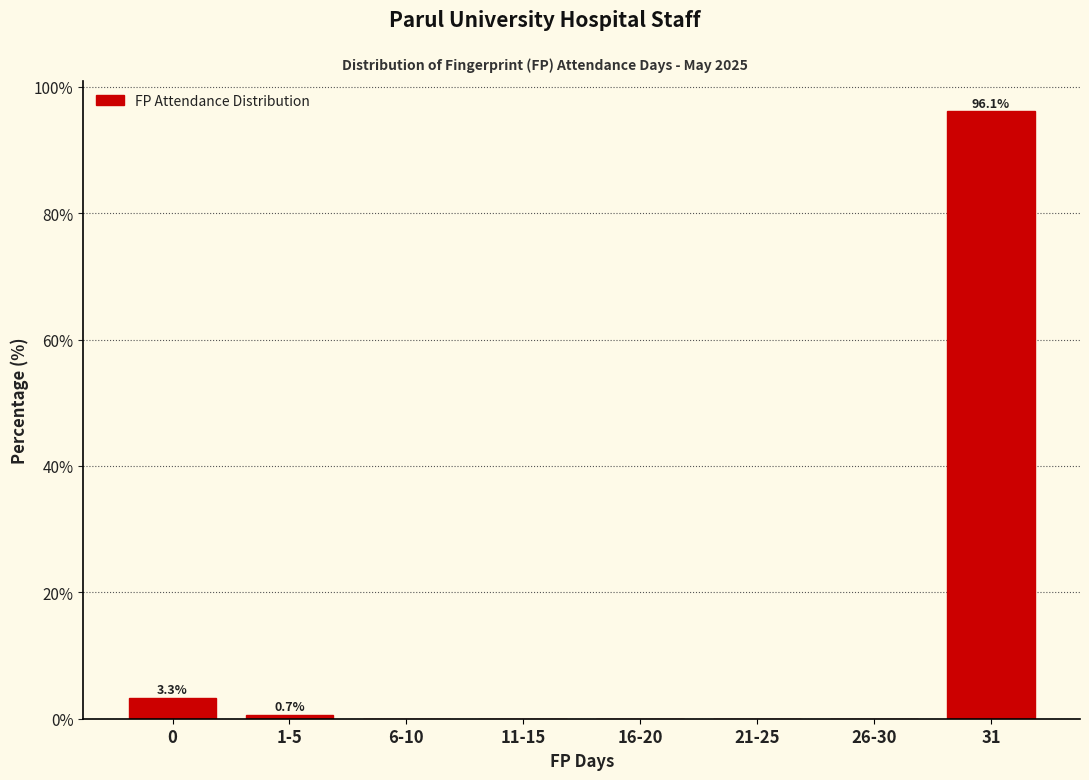

Reading right to left, extract all data points from this chart.

31=96.1	26-30=0.0	21-25=0.0	16-20=0.0	11-15=0.0	6-10=0.0	1-5=0.7	0=3.3